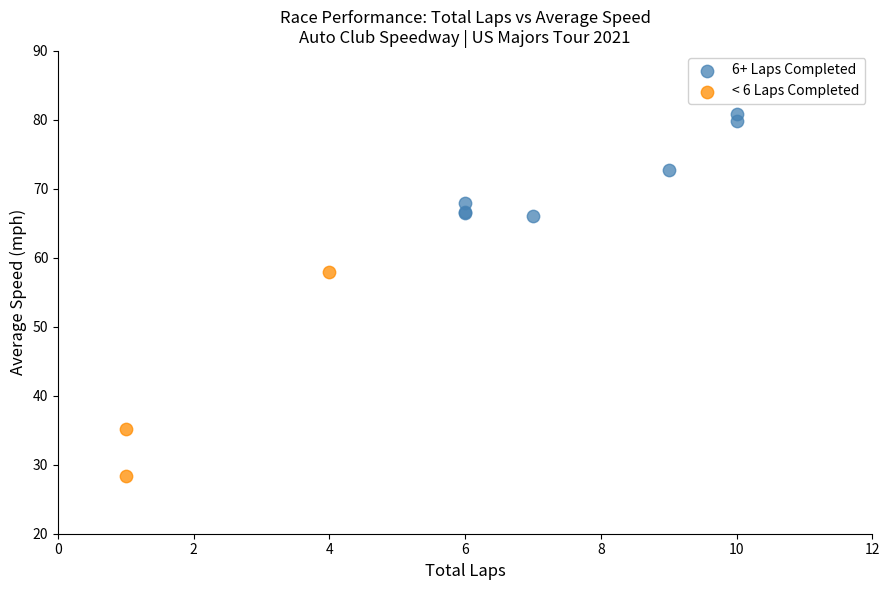

Which series has the largest Y range (max minus min)?

< 6 Laps Completed